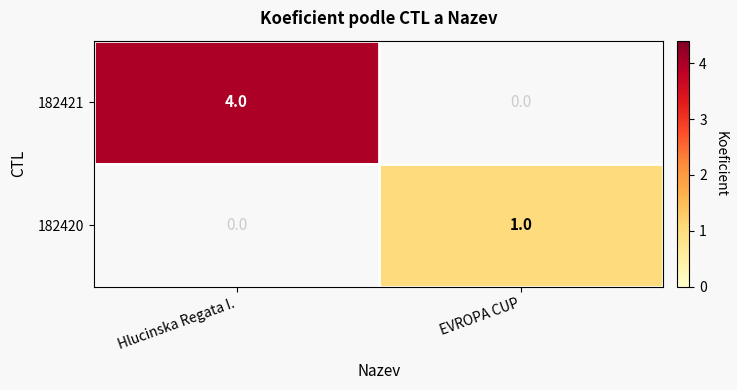

Which category has the lowest value across all series?

EVROPA CUP